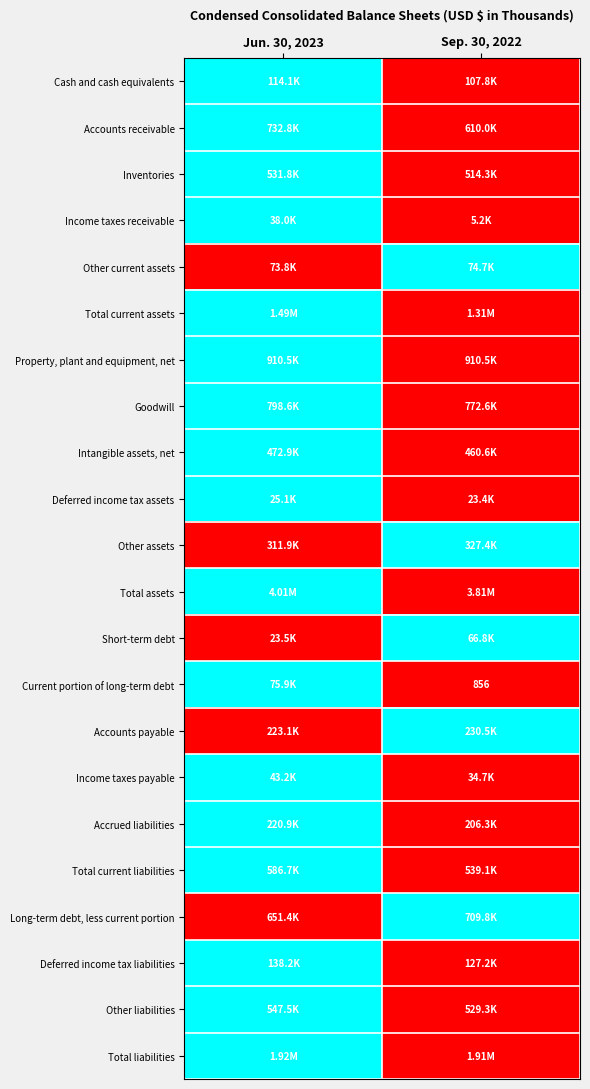

Which category has the highest value in the Accounts receivable series?

Jun. 30, 2023